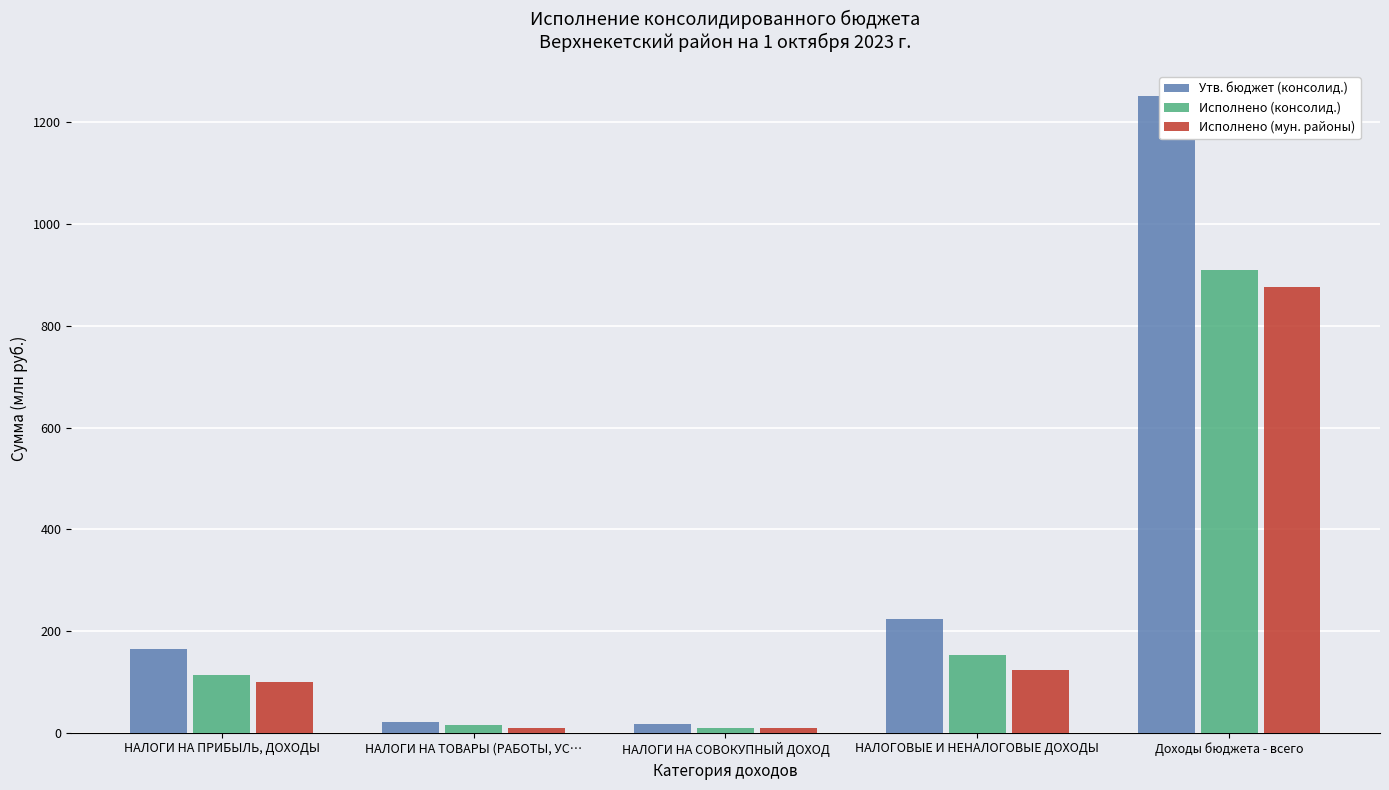

What is the total value across all series at НАЛОГОВЫЕ И НЕНАЛОГОВЫЕ ДОХОДЫ?

499.9